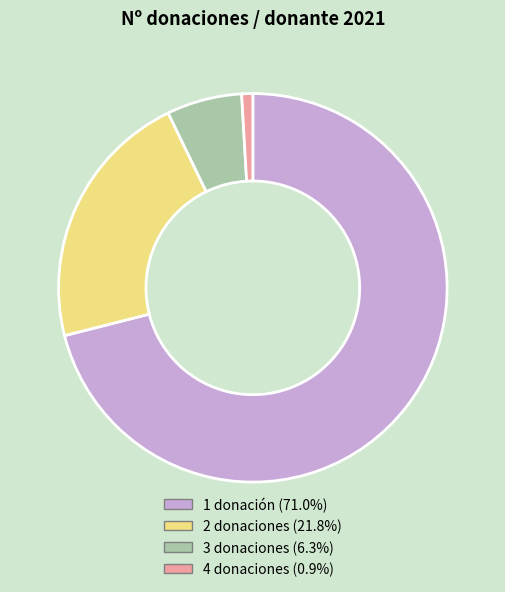

Does 1 donación (71.0%) account for over 50% of the chart?

Yes